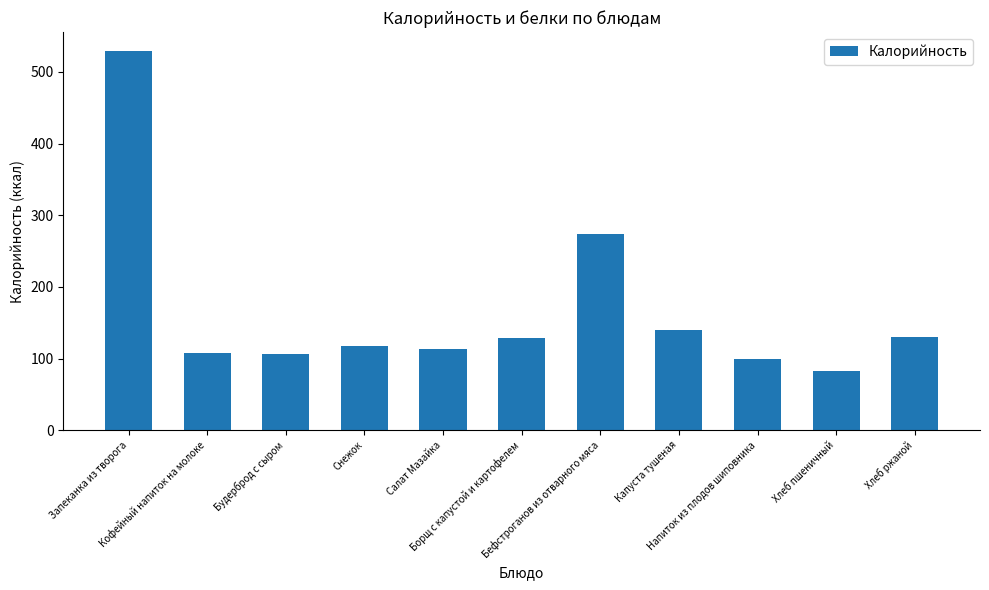

What value does the data have at Борщ с капустой и картофелем?

129.0